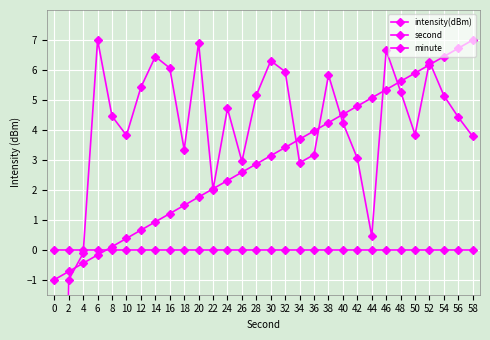

At which category is the sum across all series the highest?

52